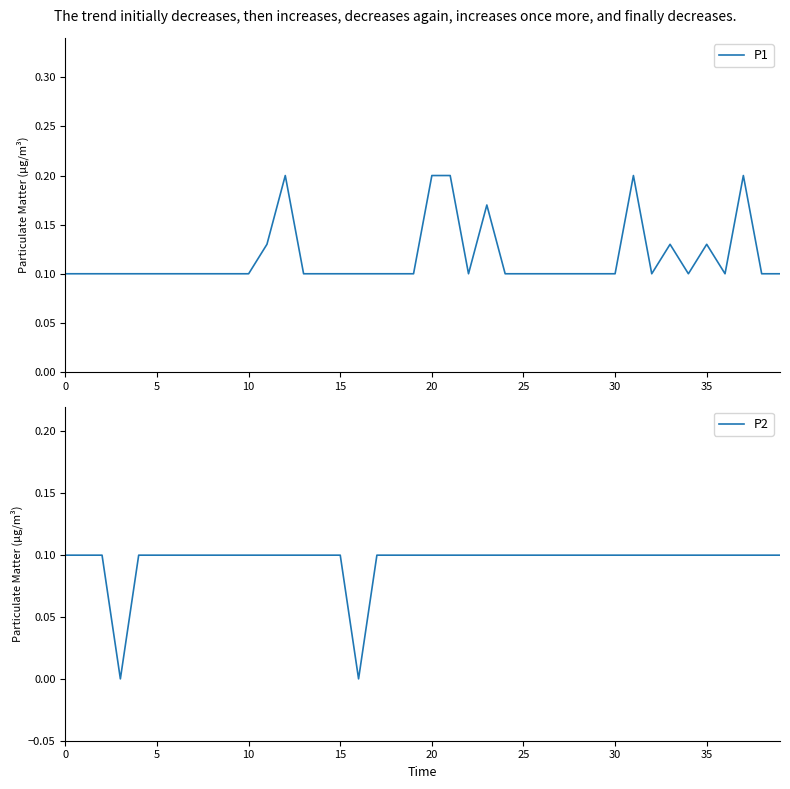

True or false: P2 and P1 intersect in this chart.

False